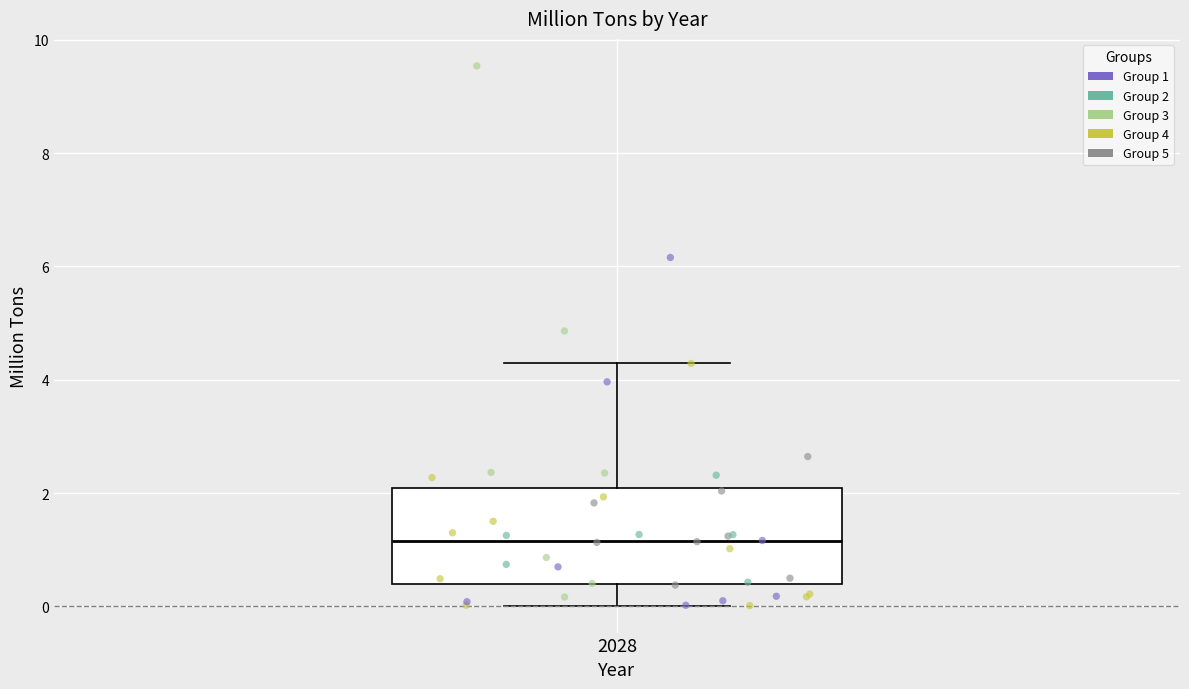

Where does the median line of the box at x = 2028 sit on the y-axis? The values are not printed on the chart, so give them approximately, as read against the axis.

1.2